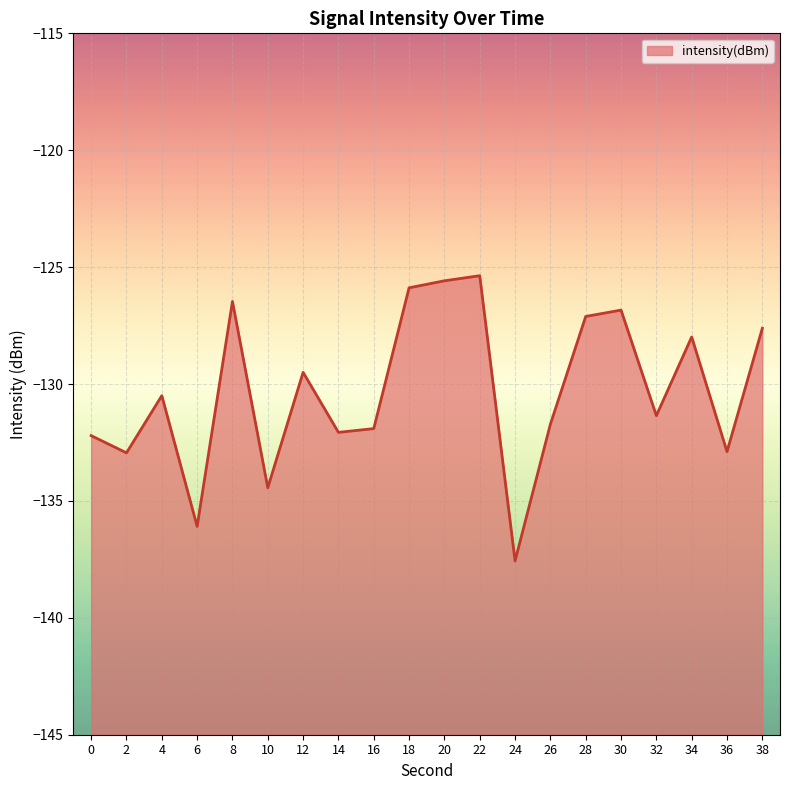

Between 2 and 24, which is larger?

2